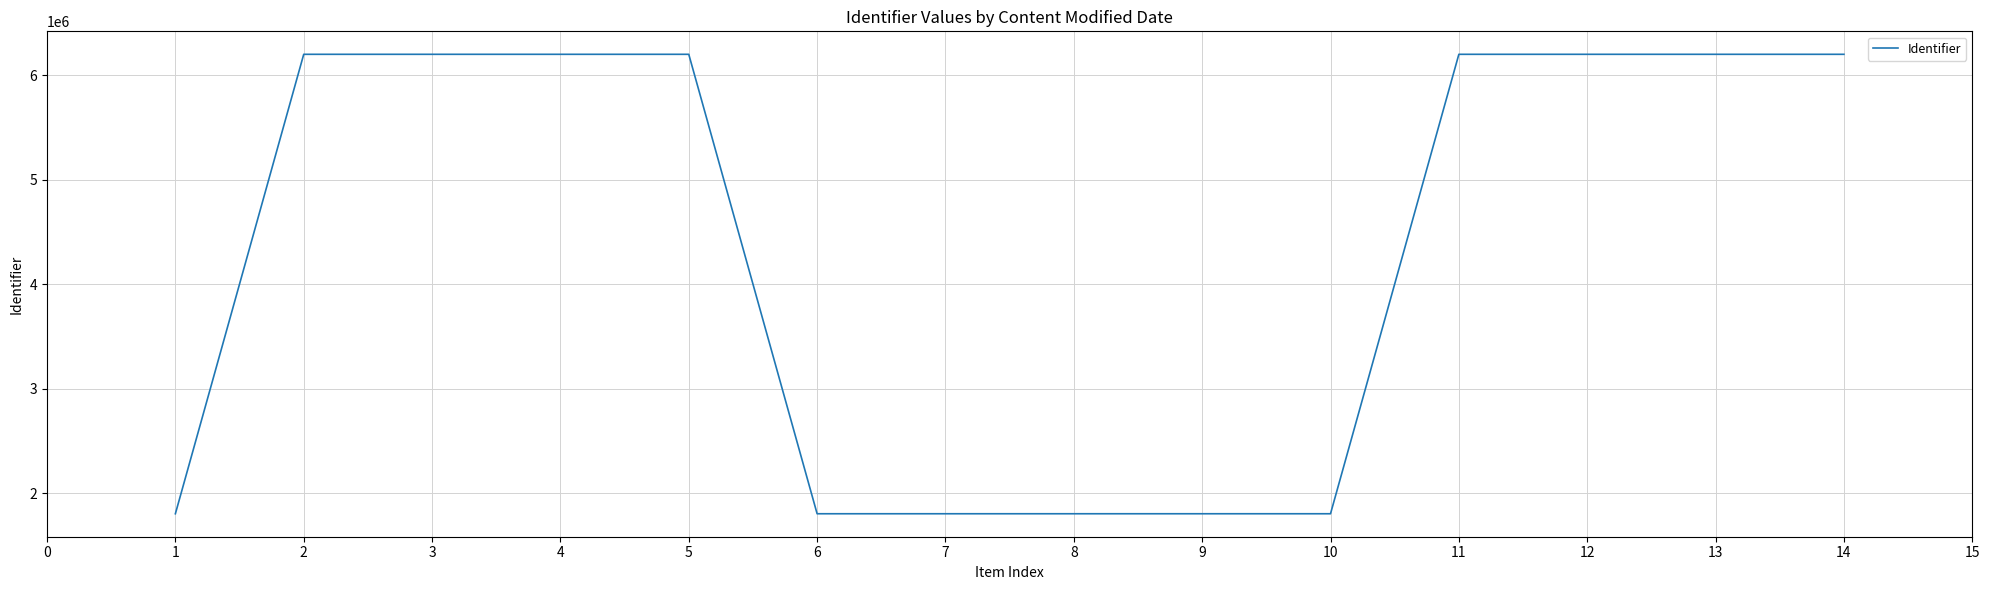

How many lines are shown in the chart?

1